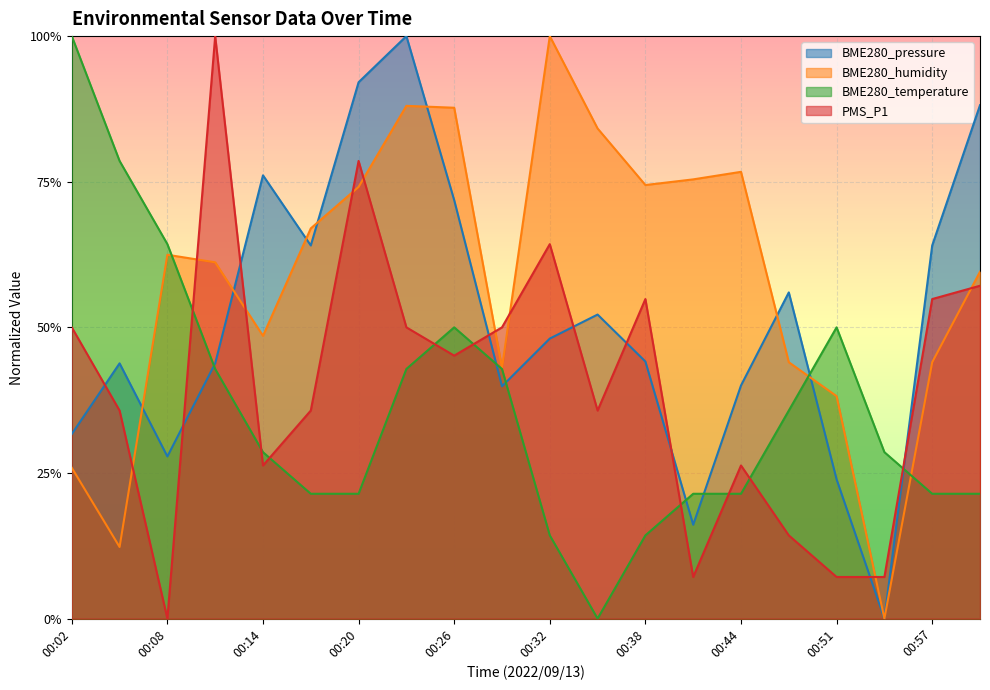

At which category is the sum across all series the highest?

00:23